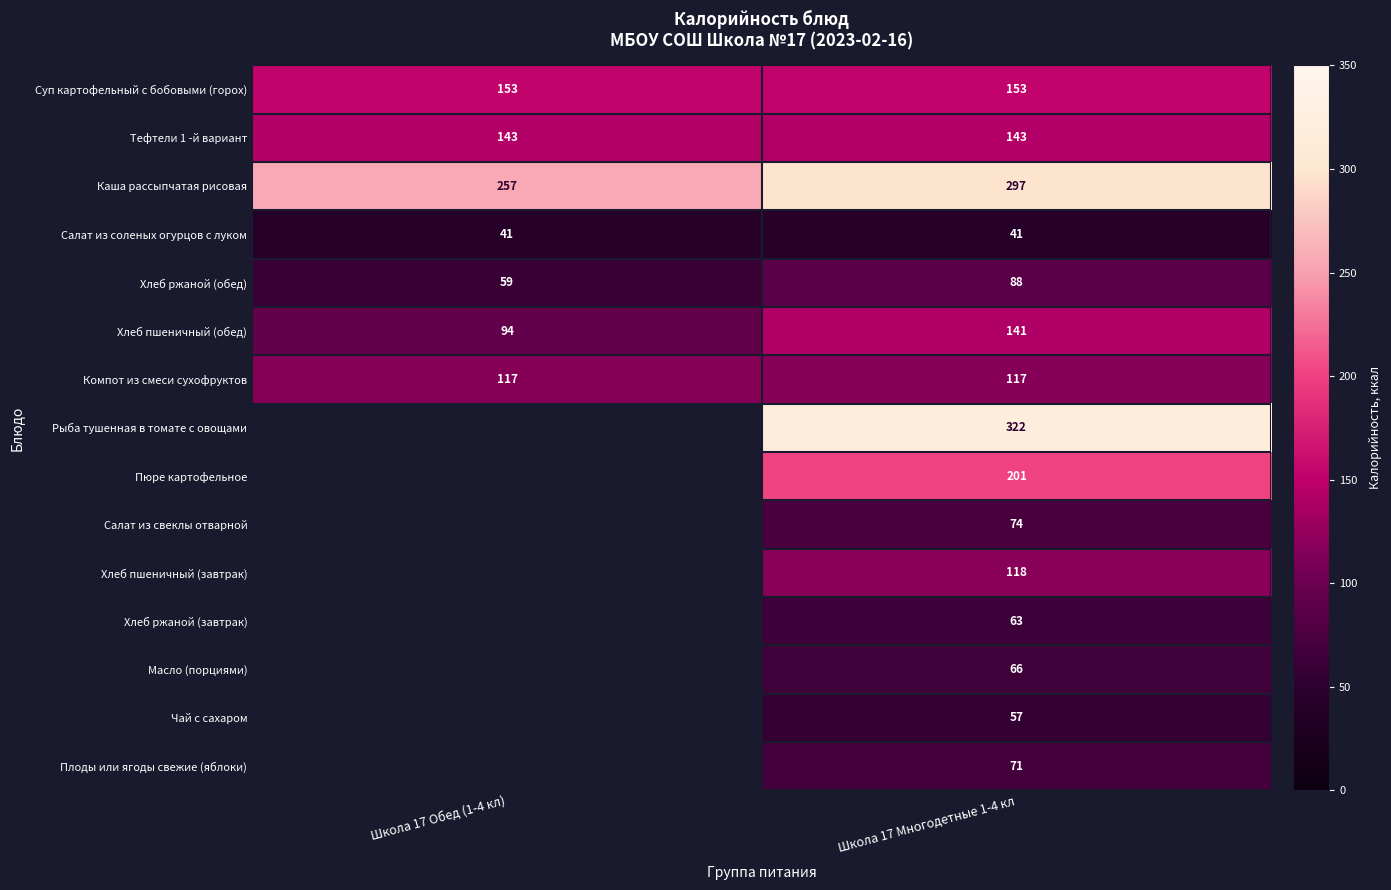

The Хлеб пшеничный (обед) series shows 94 at Школа 17 Обед (1-4 кл). True or false?

True